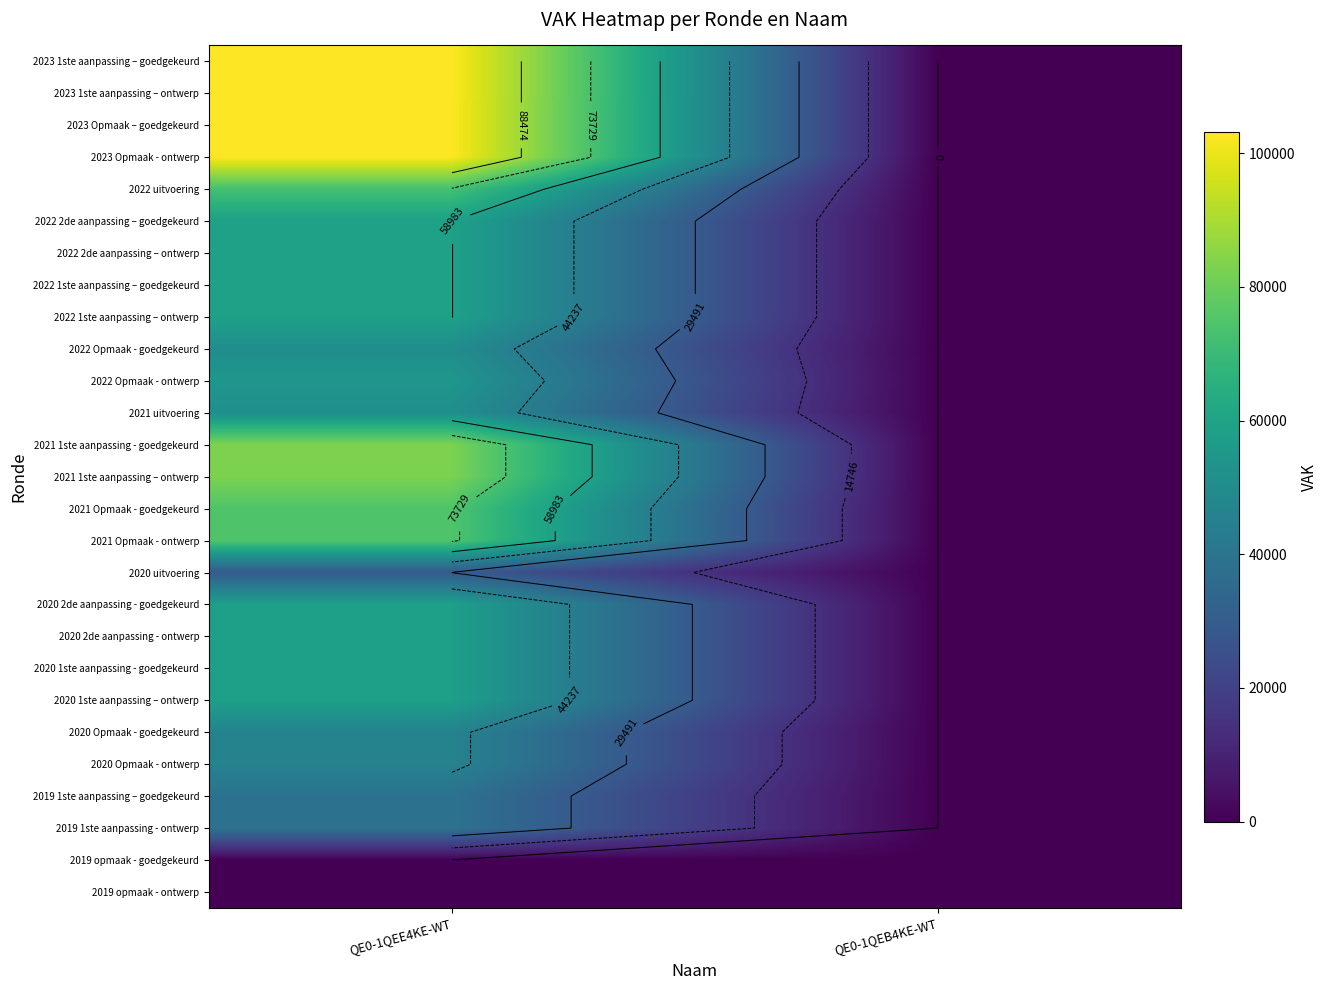

What is the sum of the 2020 2de aanpassing - ontwerp values at QE0-1QEB4KE-WT and QE0-1QEE4KE-WT?

58370